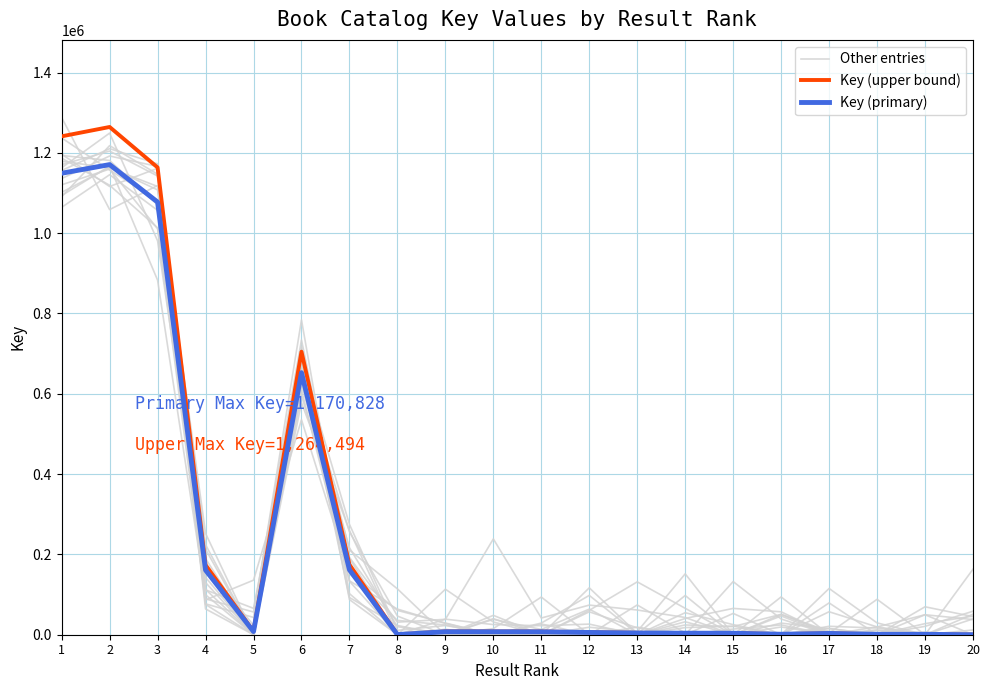

In Key (primary), how many points are higher than both neighbors (excluding endpoints)?

4